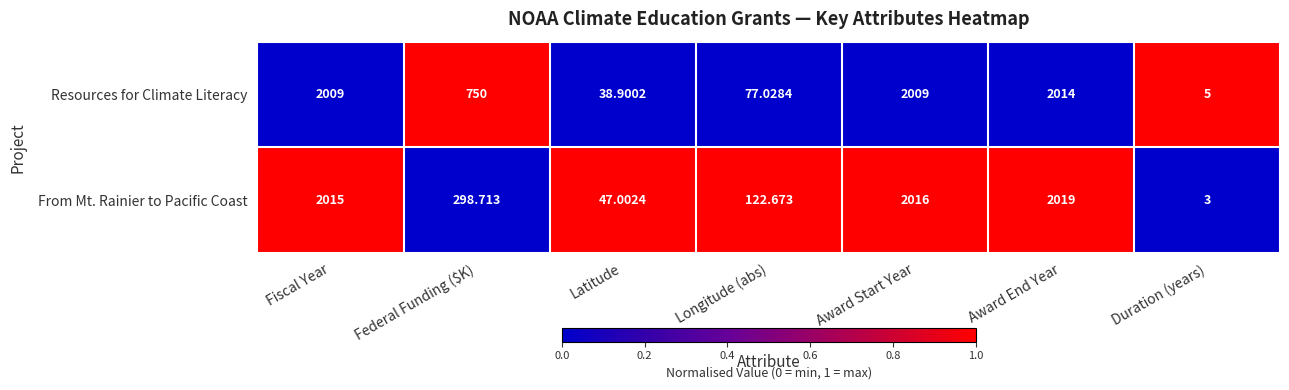

How many categories are shown in the chart?

7